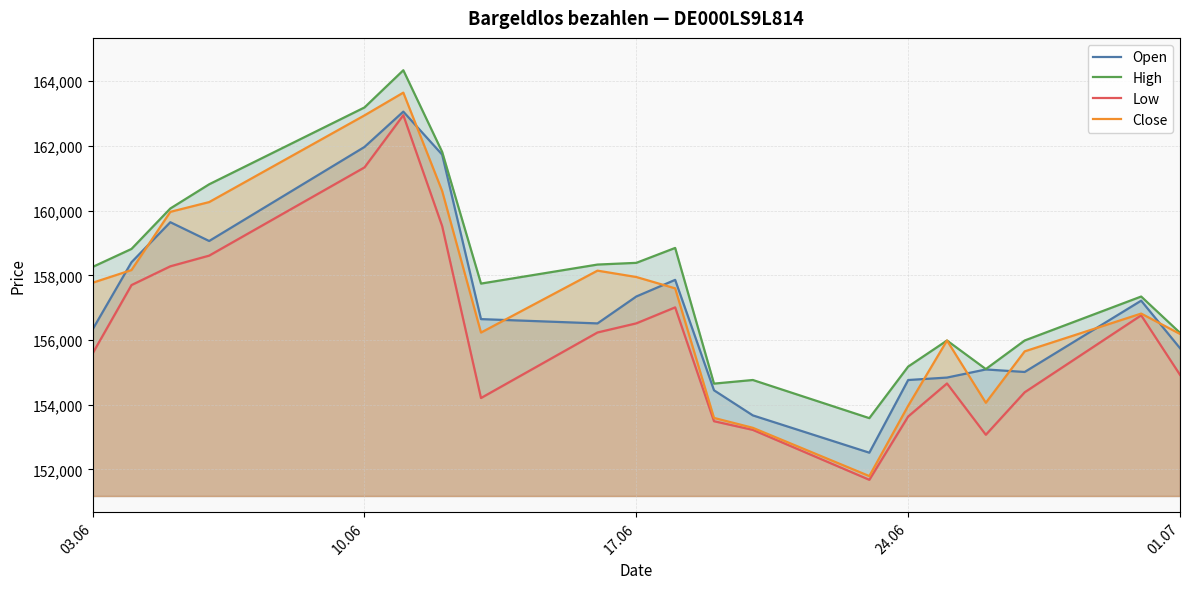

After their last crossing, which series has the higher values: Close or Open?

Close